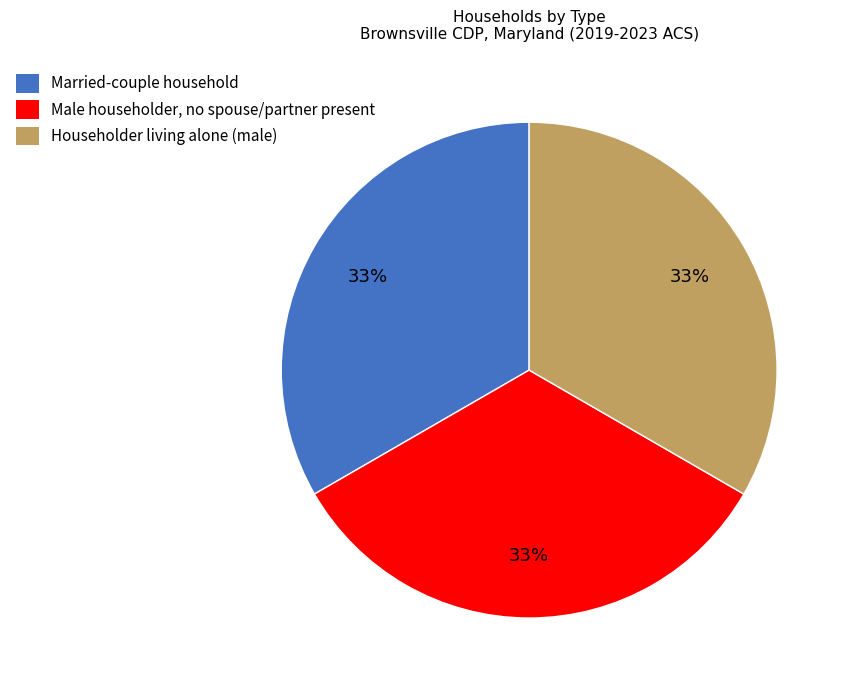

To the nearest percent, what is the average slice percentage?

33%